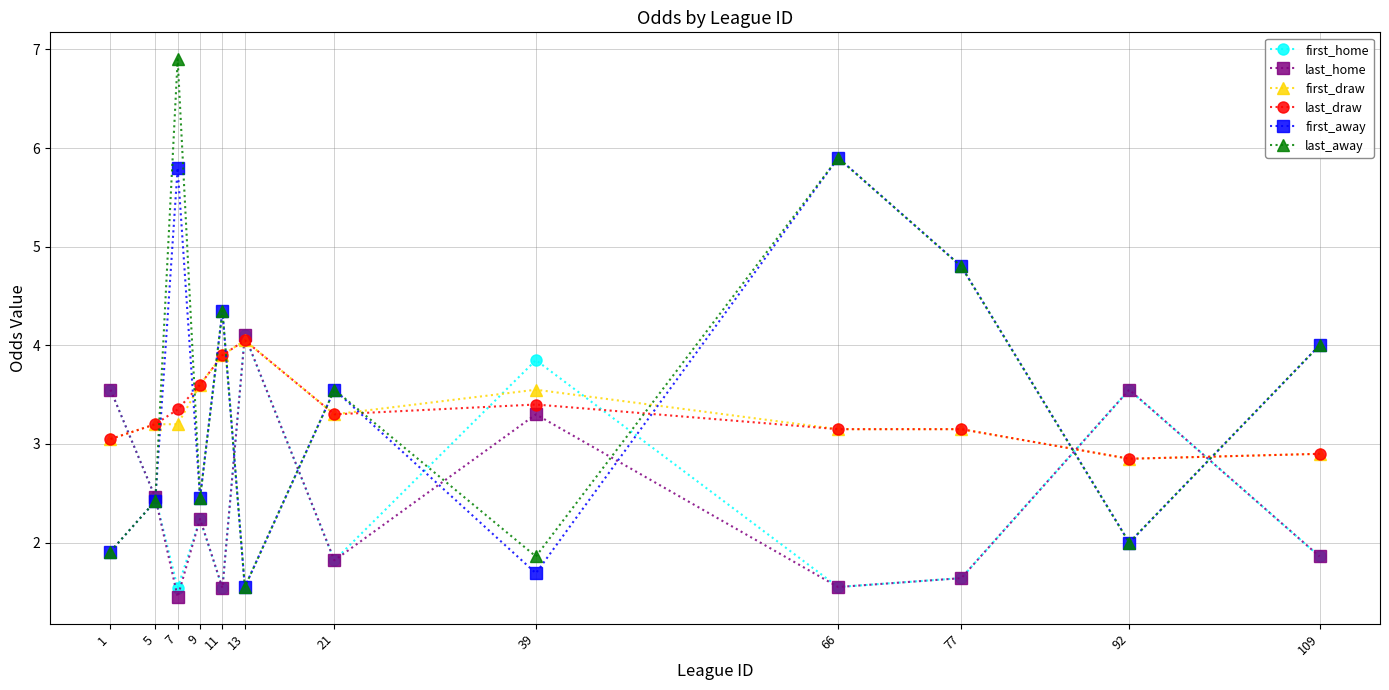

What is the average value of the first_draw series?

3.3